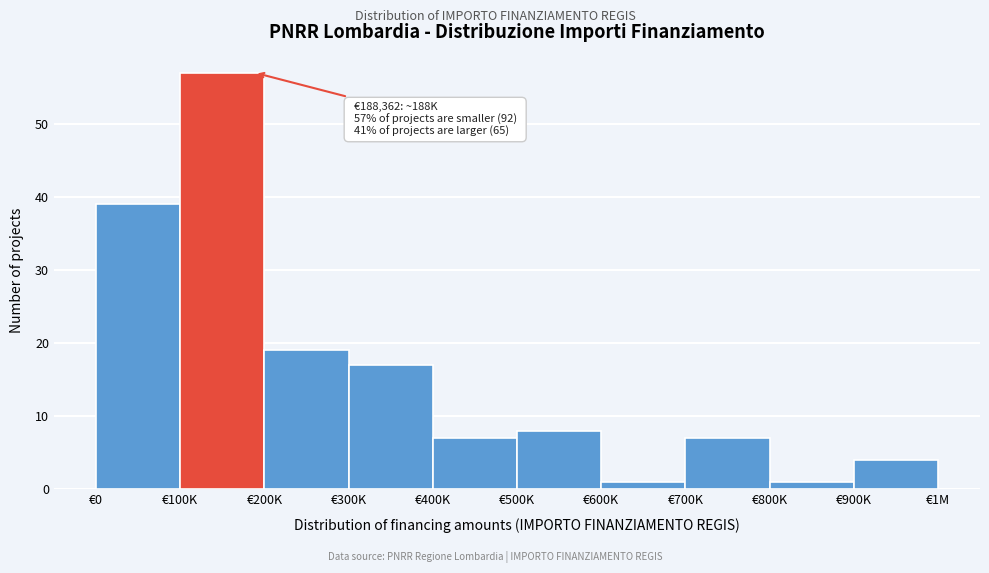

Reading right to left, what are all the values shown in this chart?

€900K=4	€800K=1	€700K=7	€600K=1	€500K=8	€400K=7	€300K=17	€200K=19	€100K=57	€0=39